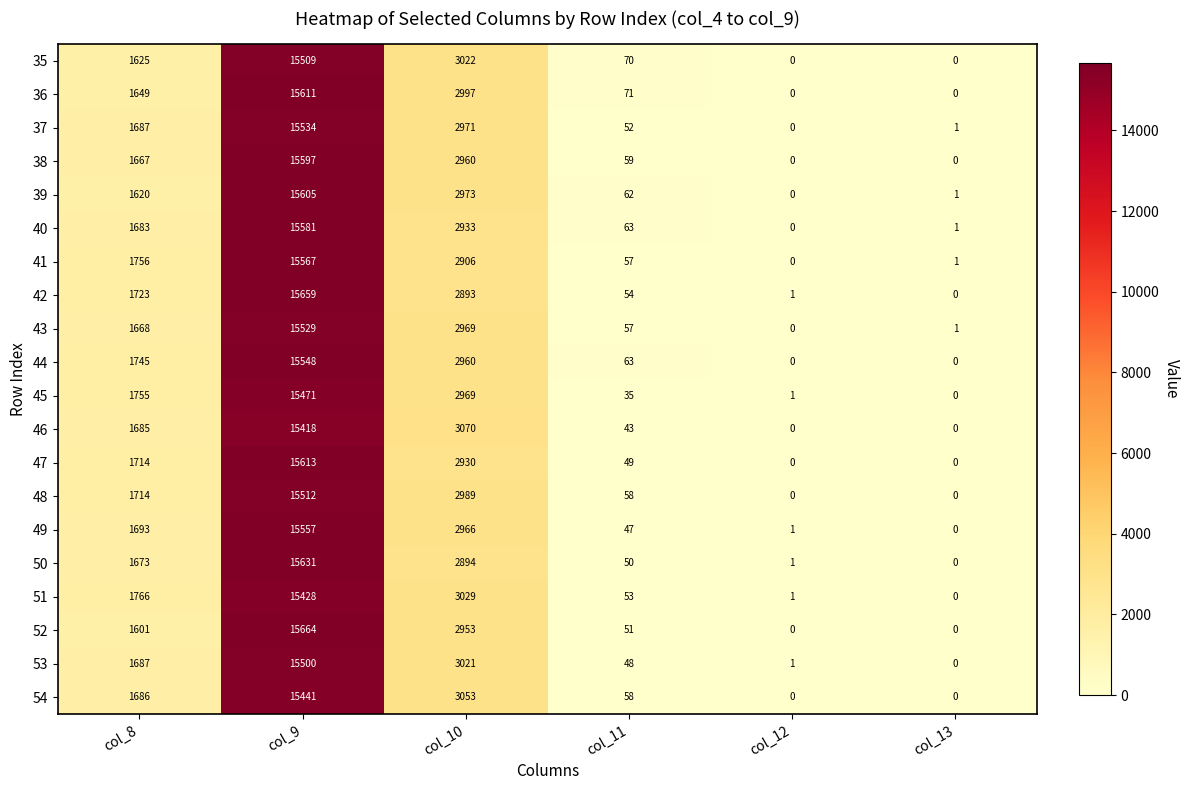

Which category has the highest value in the 35 series?

col_9